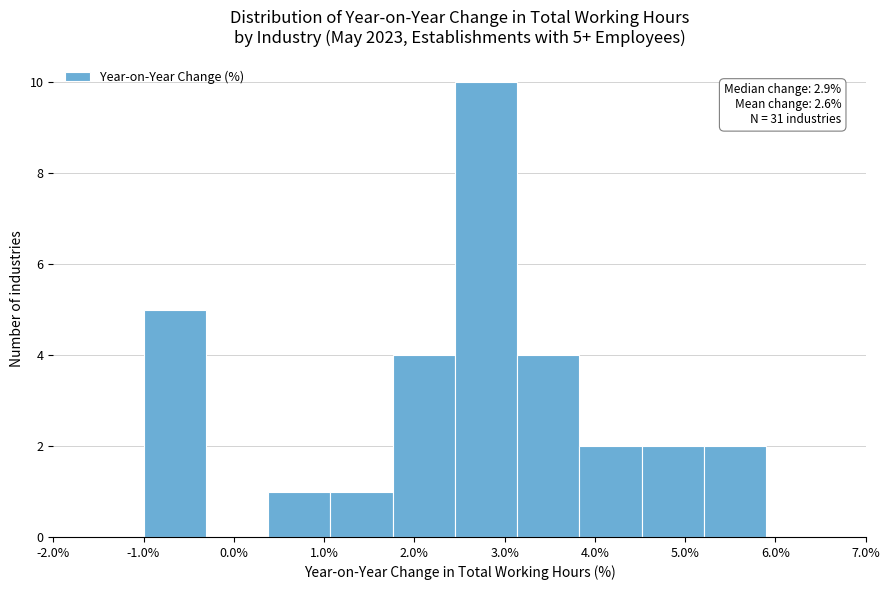

Over which range of the x-axis is the bar tallest?

2.45 to 3.14